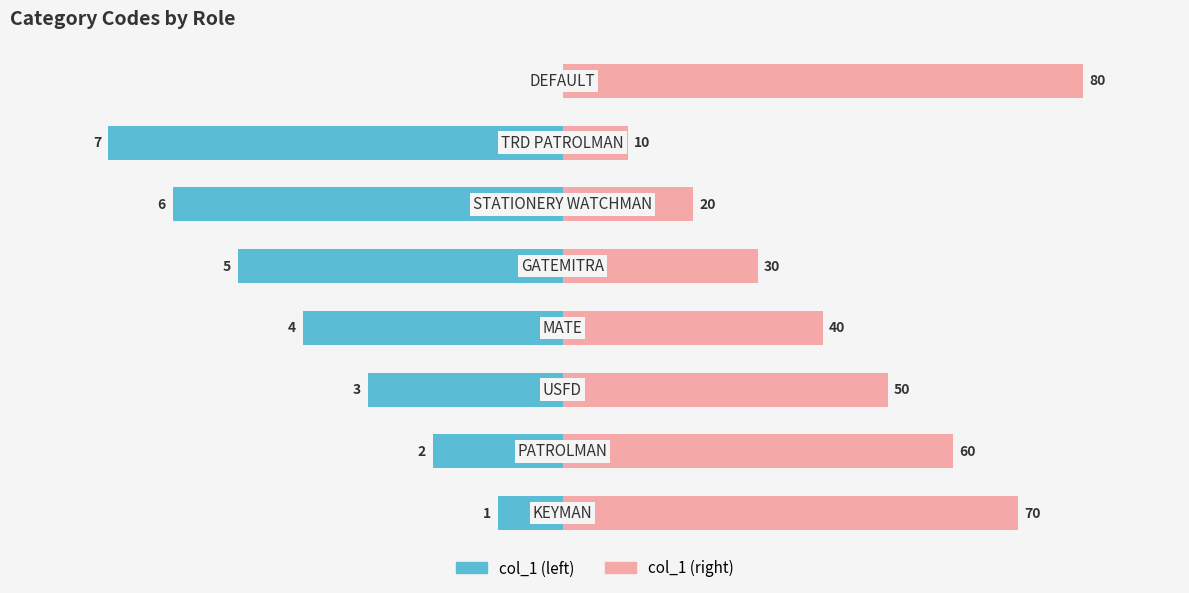

Does the chart contain stacked bars?

No